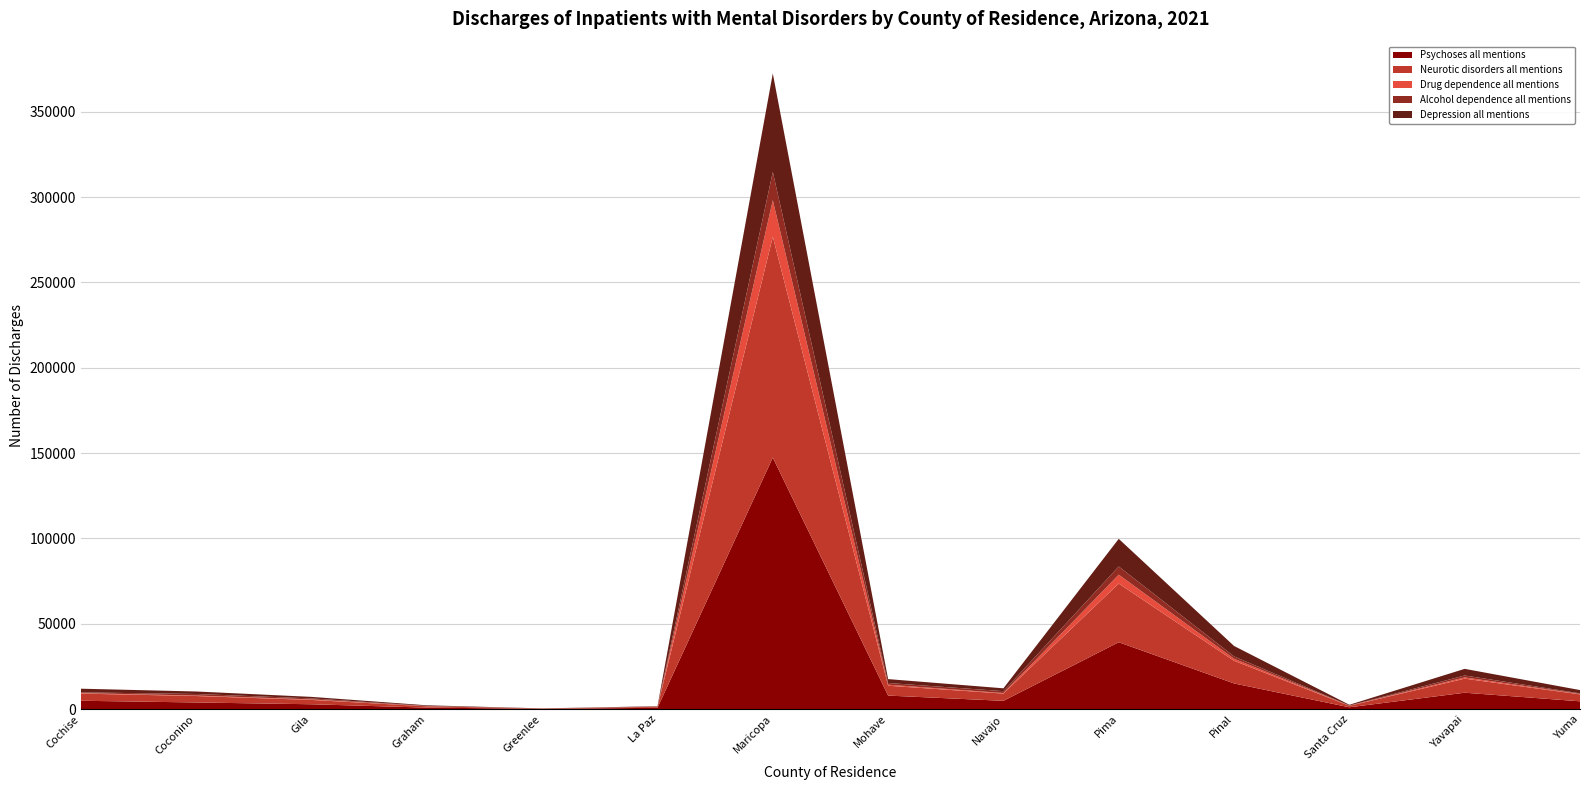

Reading left to right, list all the values displayed in this chart.

Psychoses all mentions: Cochise=4878	Coconino=3885	Gila=2828	Graham=865	Greenlee=170	La Paz=742	Maricopa=147365	Mohave=7912	Navajo=4838	Pima=39171	Pinal=15025	Santa Cruz=1061	Yavapai=9594	Yuma=4560
Neurotic disorders all mentions: Cochise=4202	Coconino=3766	Gila=2537	Graham=768	Greenlee=131	La Paz=582	Maricopa=129400	Mohave=5786	Navajo=4258	Pima=34365	Pinal=13268	Santa Cruz=861	Yavapai=8233	Yuma=4068
Drug dependence all mentions: Cochise=297	Coconino=290	Gila=330	Graham=100	Greenlee=24	La Paz=48	Maricopa=21387	Mohave=579	Navajo=314	Pima=5234	Pinal=1223	Santa Cruz=104	Yavapai=733	Yuma=273
Alcohol dependence all mentions: Cochise=428	Coconino=909	Gila=565	Graham=137	Greenlee=16	La Paz=110	Maricopa=16571	Mohave=1017	Navajo=1103	Pima=4774	Pinal=1347	Santa Cruz=94	Yavapai=1125	Yuma=331
Depression all mentions: Cochise=2144	Coconino=1465	Gila=893	Graham=350	Greenlee=69	La Paz=202	Maricopa=57707	Mohave=2275	Navajo=1663	Pima=16203	Pinal=6122	Santa Cruz=404	Yavapai=3890	Yuma=1914